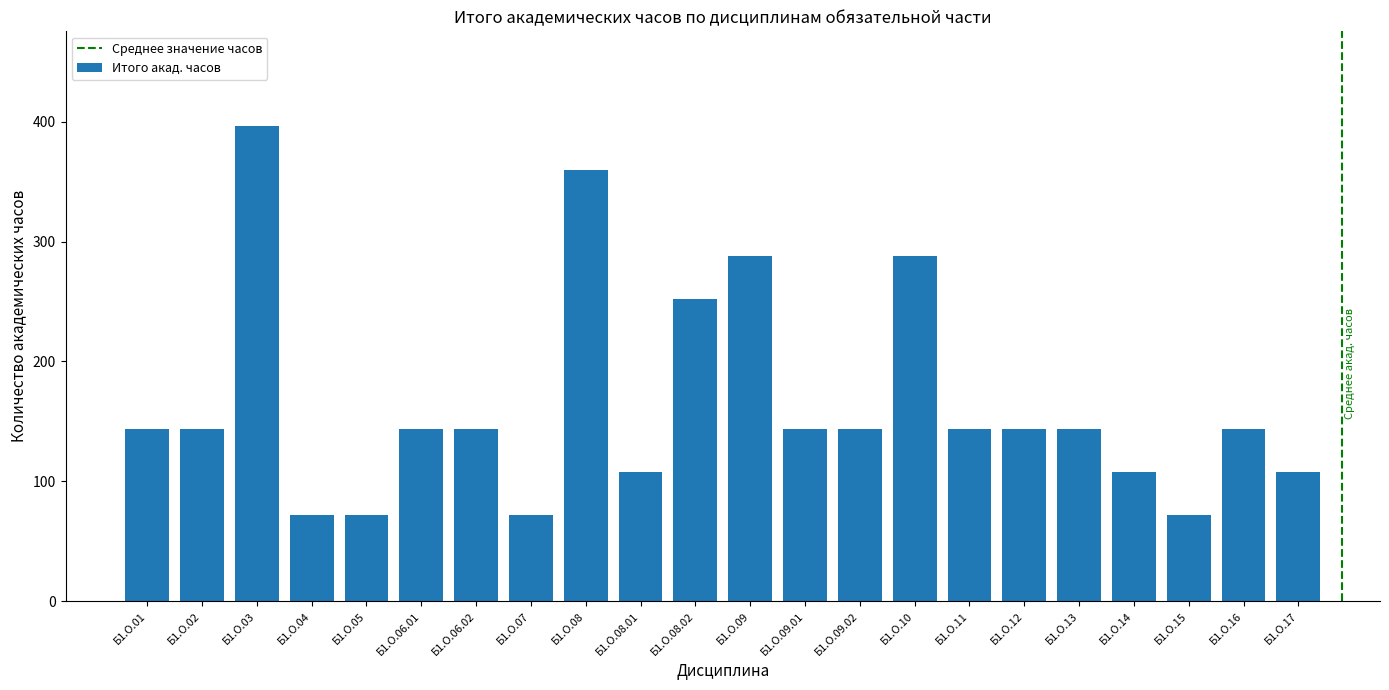

How many series are shown in this chart?

1